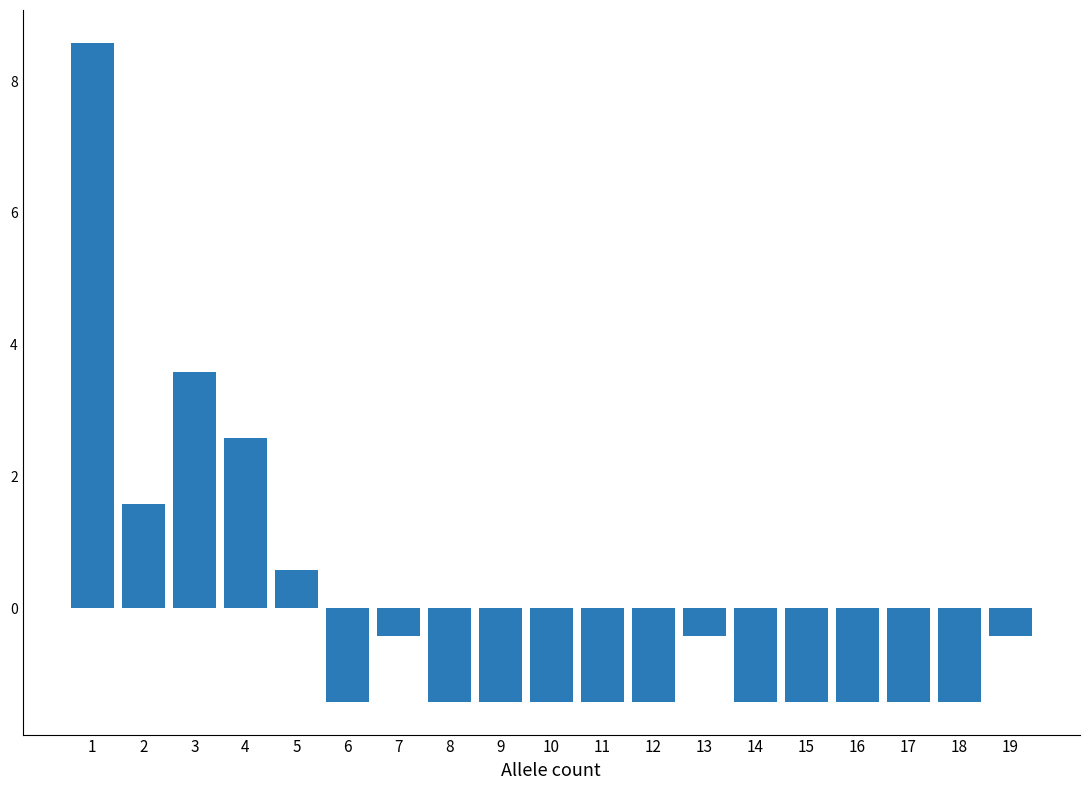

Reading left to right, transcribe all the data shown in this chart.

8.6	1.6	3.6	2.6	0.6	-1.4	-0.4	-1.4	-1.4	-1.4	-1.4	-1.4	-0.4	-1.4	-1.4	-1.4	-1.4	-1.4	-0.4